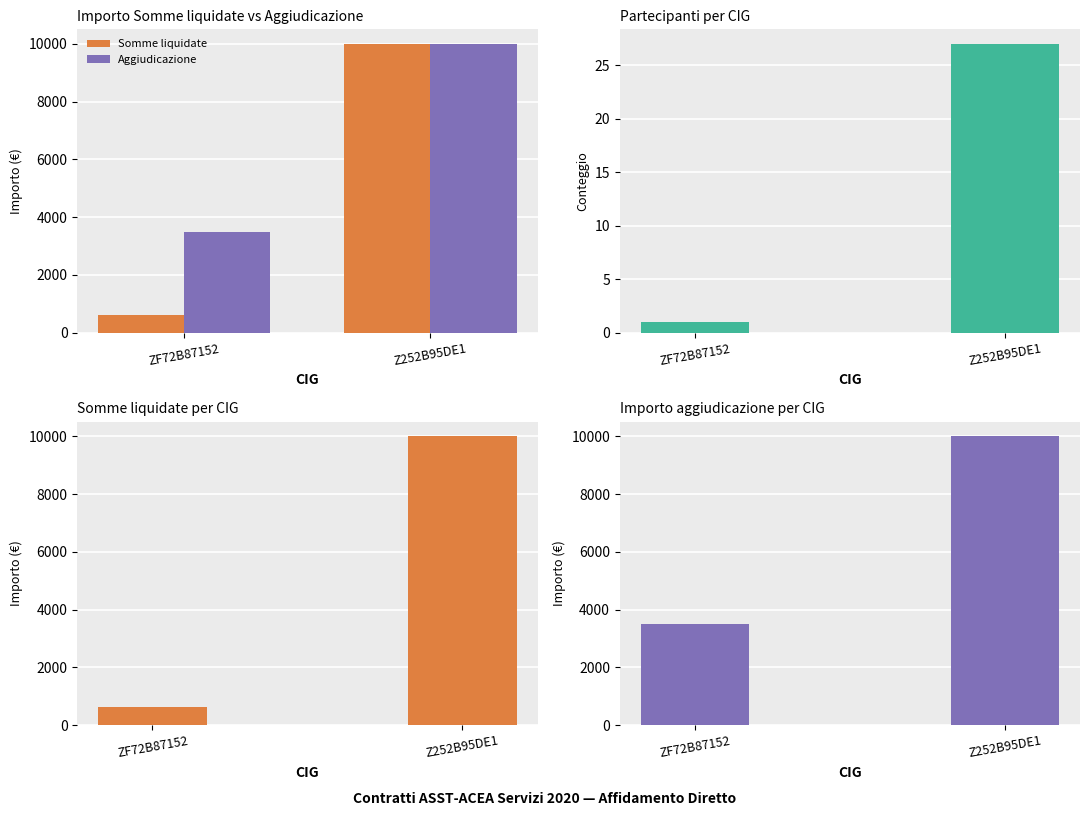

List the labels in order of Aggiudicazione value, smallest first.

ZF72B87152, Z252B95DE1